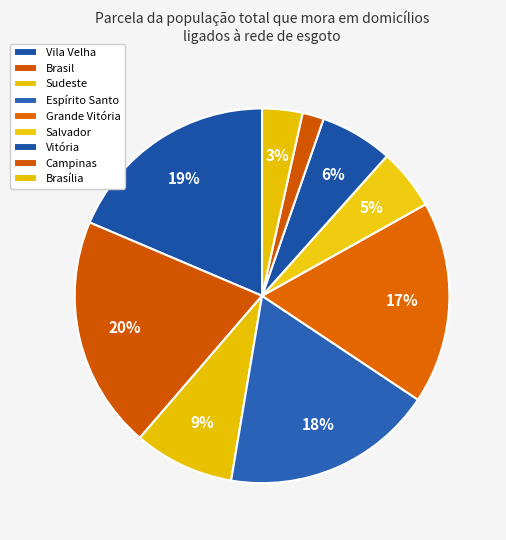

The Espírito Santo slice represents 18% of the pie. True or false?

True